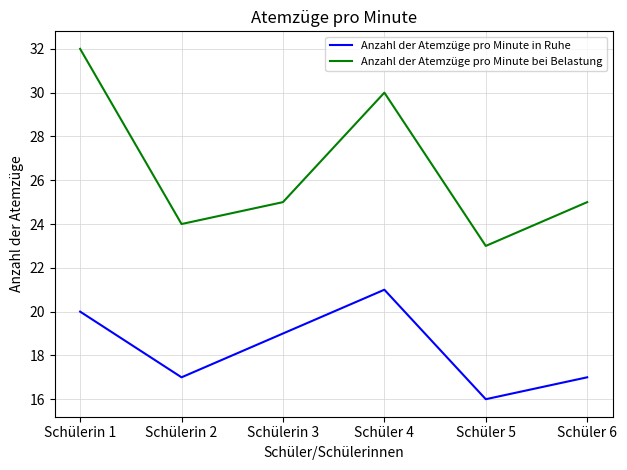

Is it true that Anzahl der Atemzüge pro Minute bei Belastung equals 30 at Schüler 4?

True